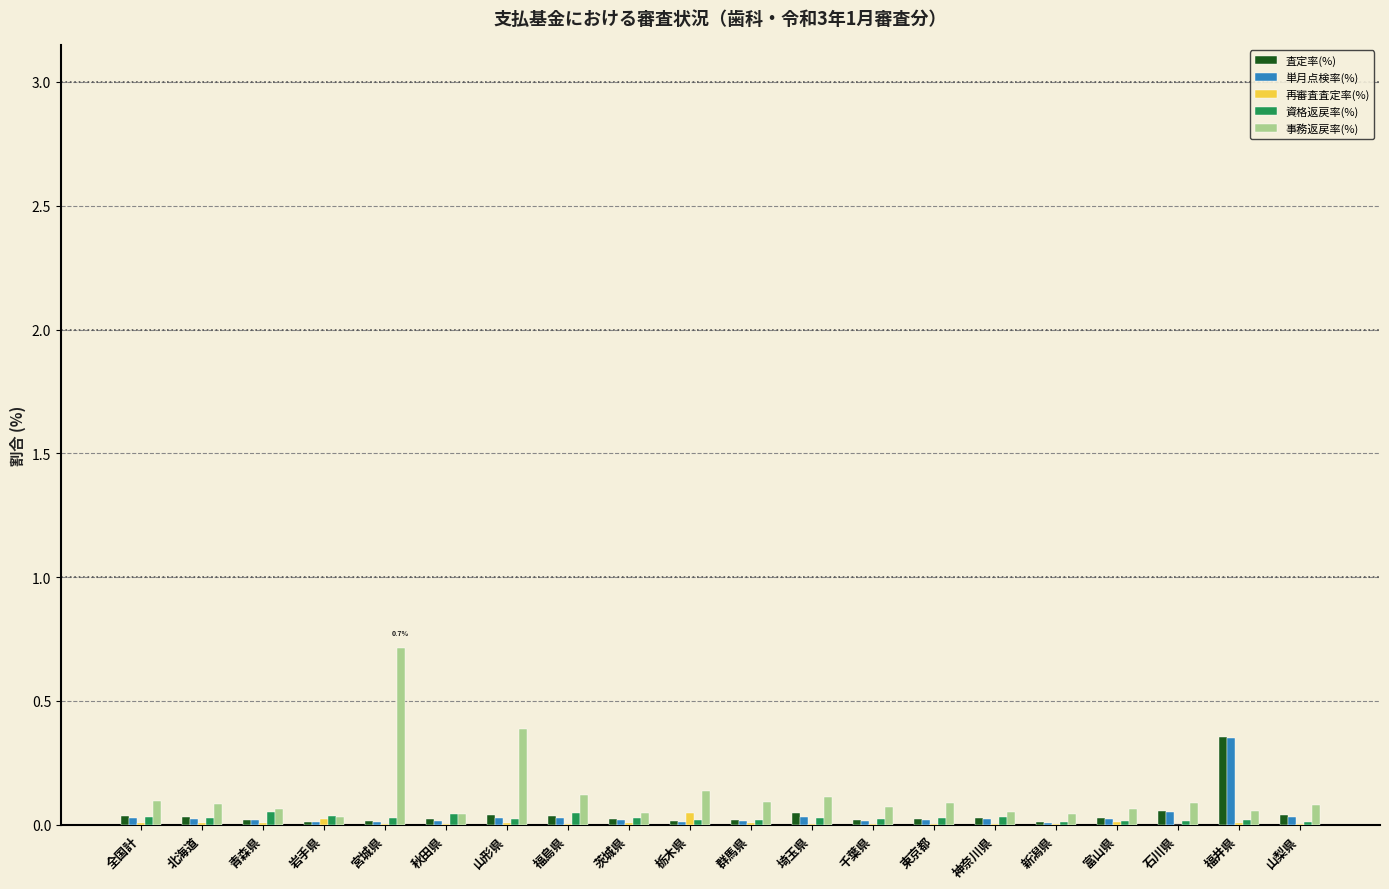

What is the greatest value displayed?

0.7